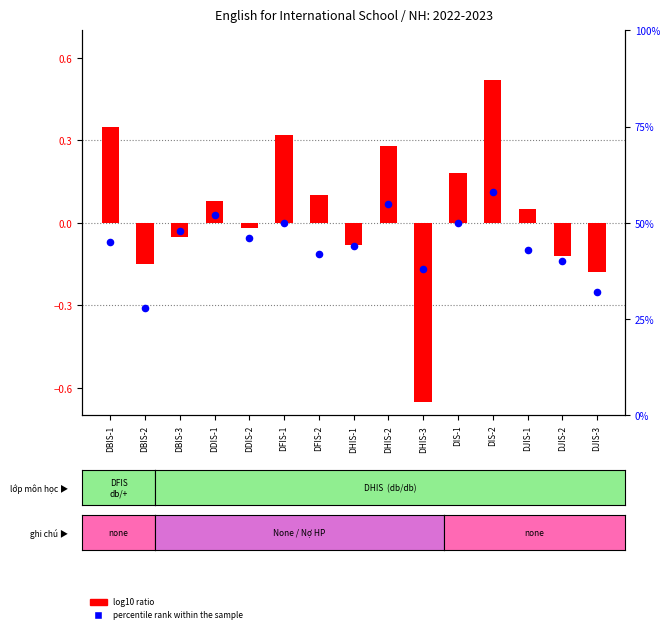

Which series reaches the minimum Y coordinate?

log10 ratio